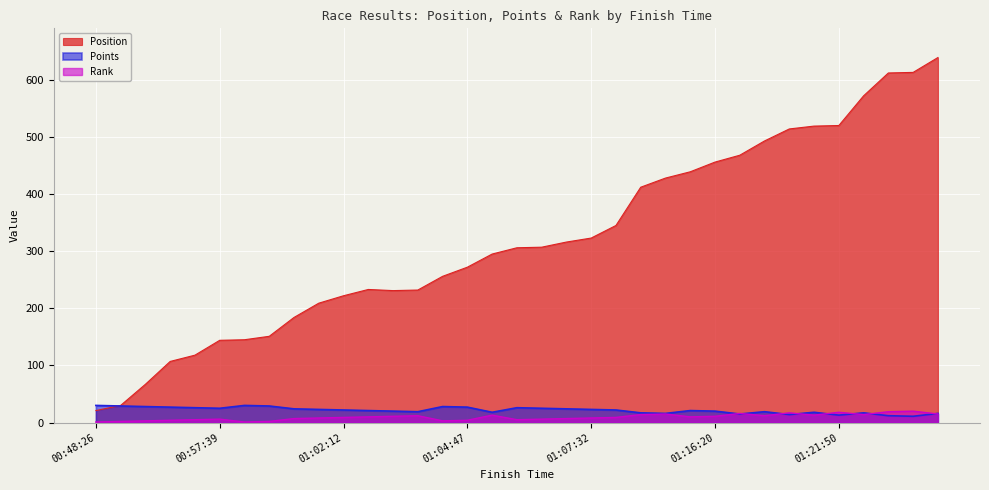

Reading right to left, what are all the values shown in this chart?

Position: 01:57:30=639	01:38:03=613	01:37:29=612	01:28:13=572	01:21:50=520	01:21:48=519	01:20:39=514	01:18:54=493	01:16:34=468	01:16:20=456	01:15:01=439	01:14:09=428	01:13:16=412	01:09:12=345	01:07:32=323	01:07:09=316	01:06:36=307	01:06:36=306	01:05:55=295	01:04:47=272	01:04:03=256	01:03:02=232	01:02:58=231	01:02:51=233	01:02:12=222	01:01:20=209	01:00:01=184	00:57:59=151	00:57:41=145	00:57:39=144	00:56:04=118	00:55:28=107	00:52:03=67	00:49:16=30	00:48:26=21
Points: 01:57:30=16	01:38:03=11	01:37:29=12	01:28:13=17	01:21:50=13	01:21:48=18	01:20:39=14	01:18:54=19	01:16:34=15	01:16:20=20	01:15:01=21	01:14:09=16	01:13:16=17	01:09:12=22	01:07:32=23	01:07:09=24	01:06:36=25	01:06:36=26	01:05:55=18	01:04:47=27	01:04:03=28	01:03:02=19	01:02:58=20	01:02:51=21	01:02:12=22	01:01:20=23	01:00:01=24	00:57:59=29	00:57:41=30	00:57:39=25	00:56:04=26	00:55:28=27	00:52:03=28	00:49:16=29	00:48:26=30
Rank: 01:57:30=15	01:38:03=20	01:37:29=19	01:28:13=14	01:21:50=18	01:21:48=13	01:20:39=17	01:18:54=12	01:16:34=16	01:16:20=11	01:15:01=10	01:14:09=15	01:13:16=14	01:09:12=9	01:07:32=8	01:07:09=7	01:06:36=6	01:06:36=5	01:05:55=13	01:04:47=4	01:04:03=3	01:03:02=12	01:02:58=11	01:02:51=10	01:02:12=9	01:01:20=8	01:00:01=7	00:57:59=2	00:57:41=1	00:57:39=6	00:56:04=5	00:55:28=4	00:52:03=3	00:49:16=2	00:48:26=1